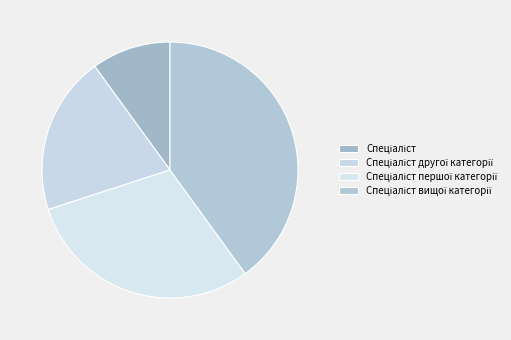

Is there any slice that represents more than half of the pie?

No